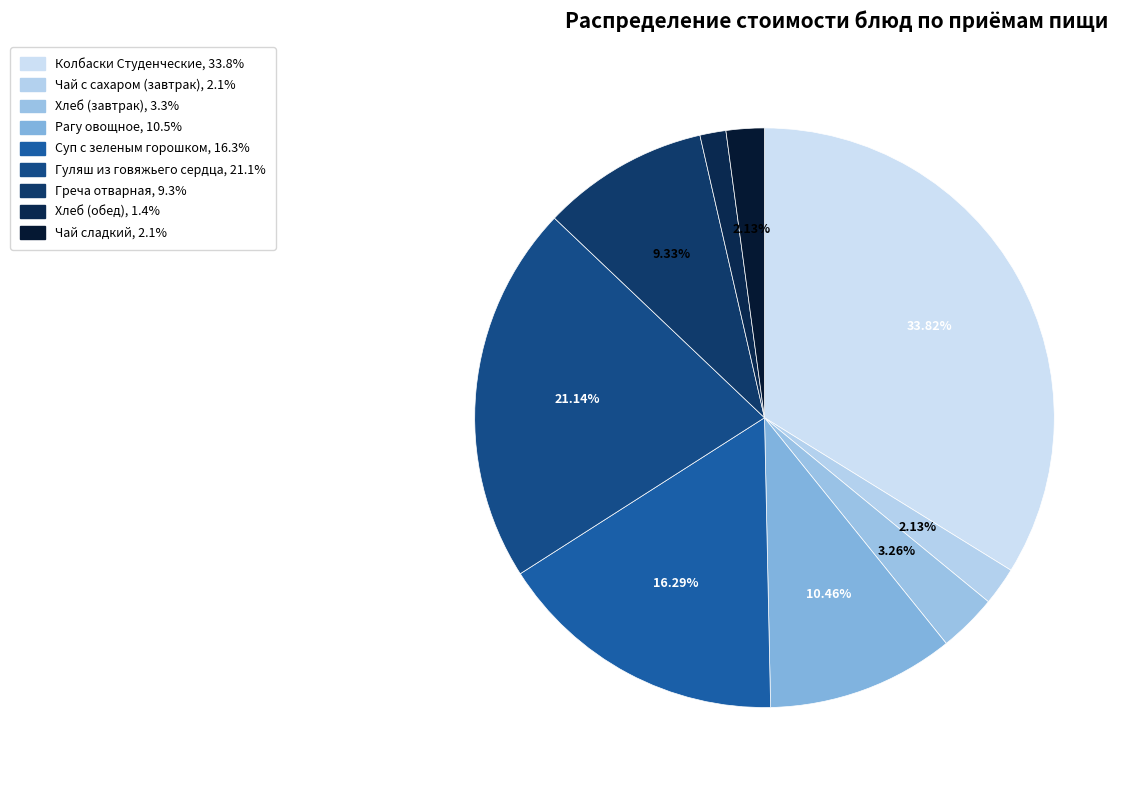

What percentage is the Рагу овощное slice, to the nearest percent?

10%